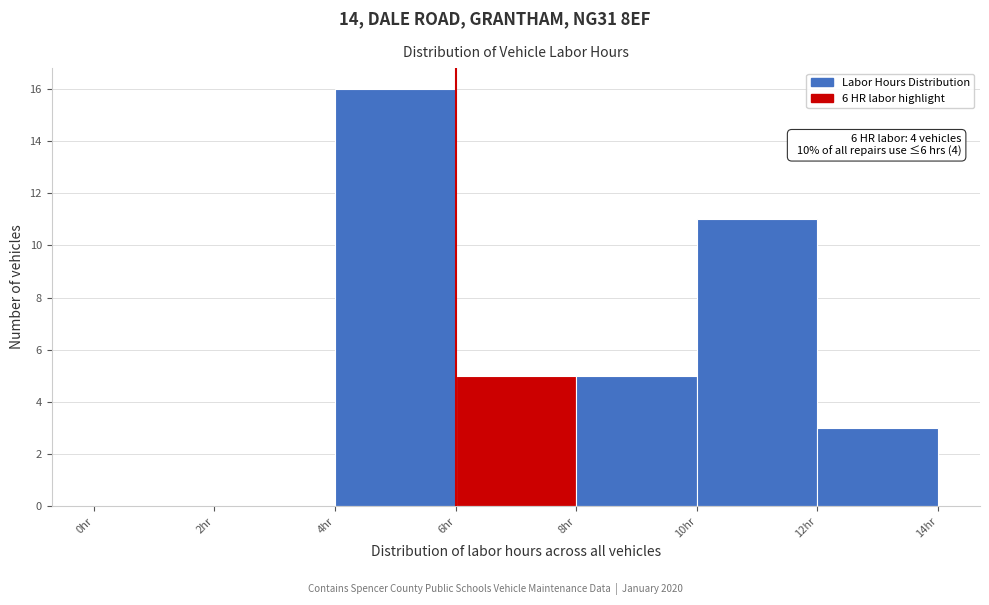

Over which range of the x-axis is the bar tallest?

4 to 6